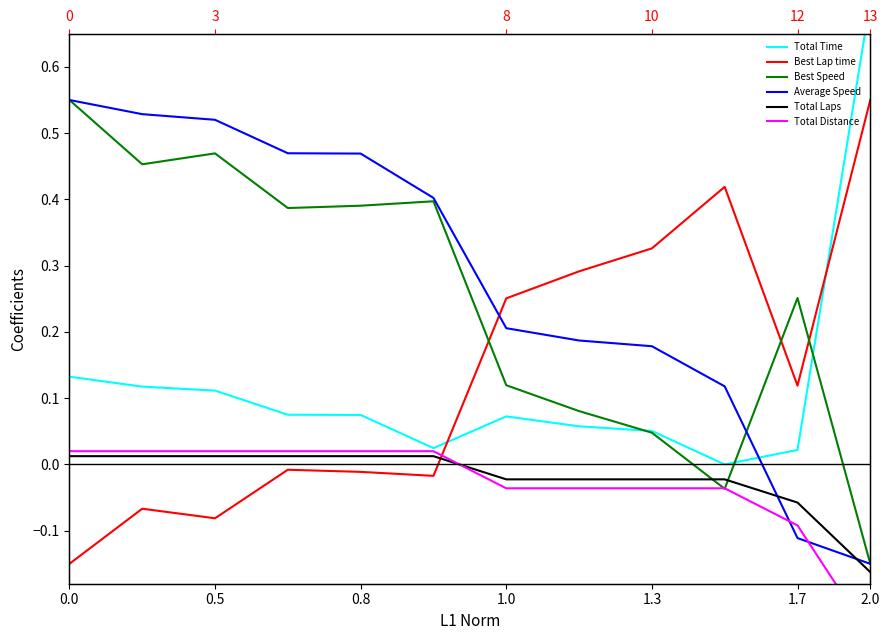

Which series has the largest range (max minus min)?

Total Time